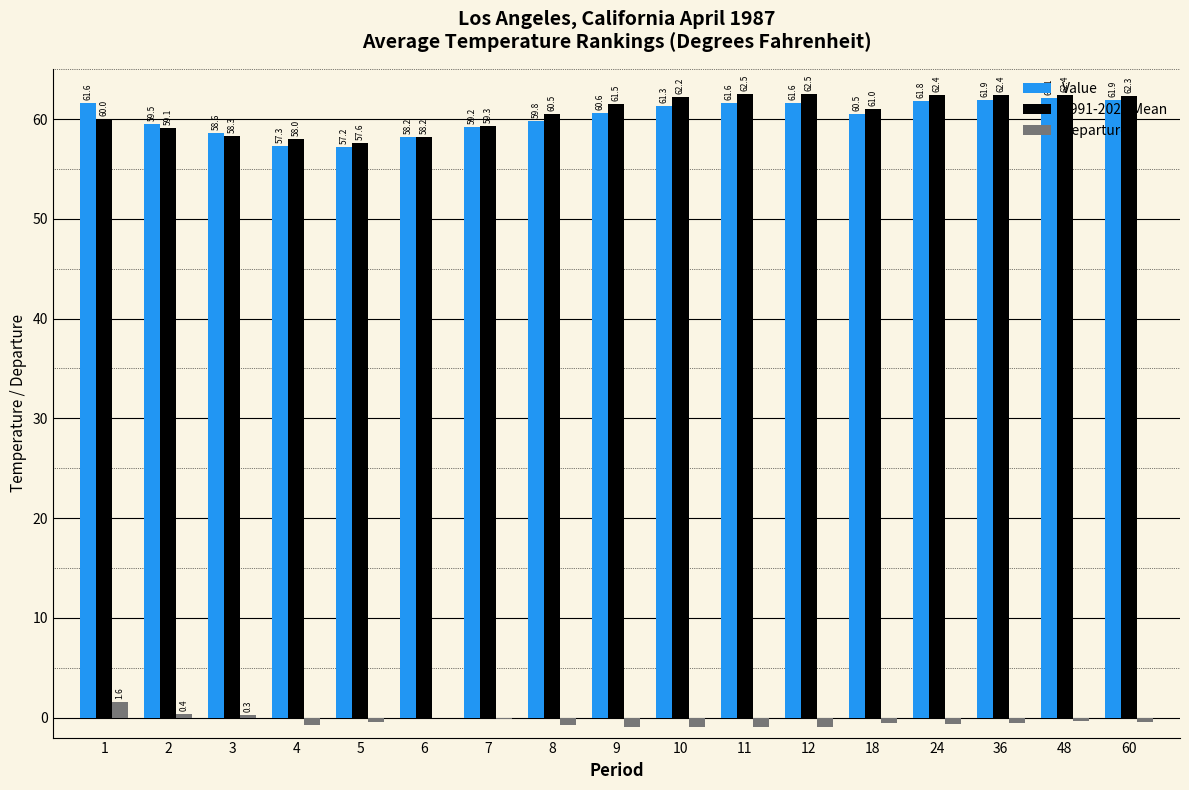

How many data points does each series have?

17